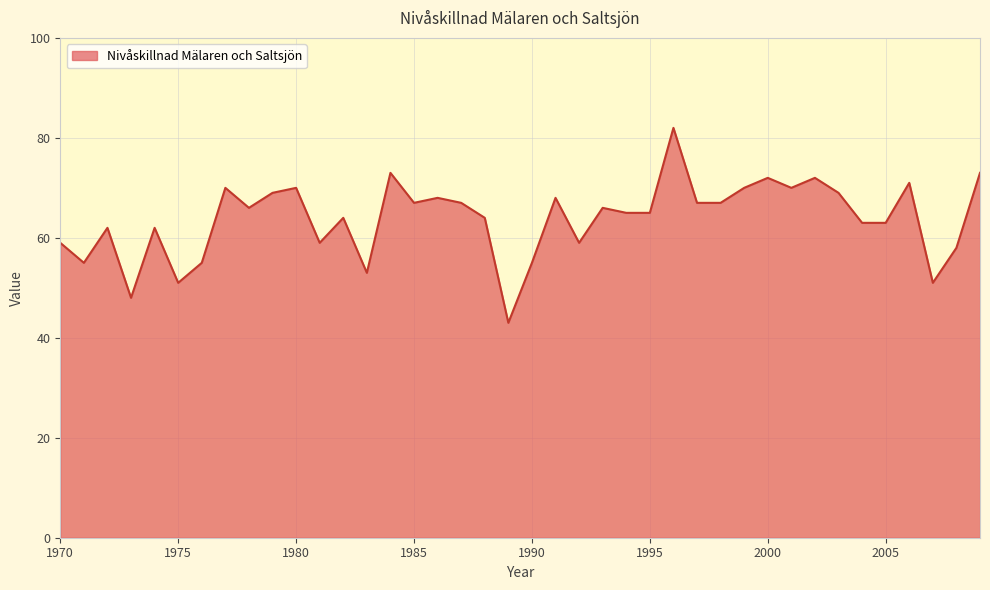

What is the maximum value shown in the chart?

82